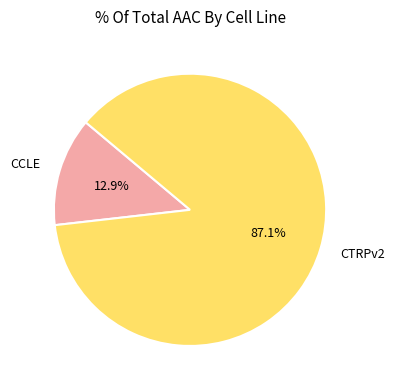

How many segments does this pie chart have?

2